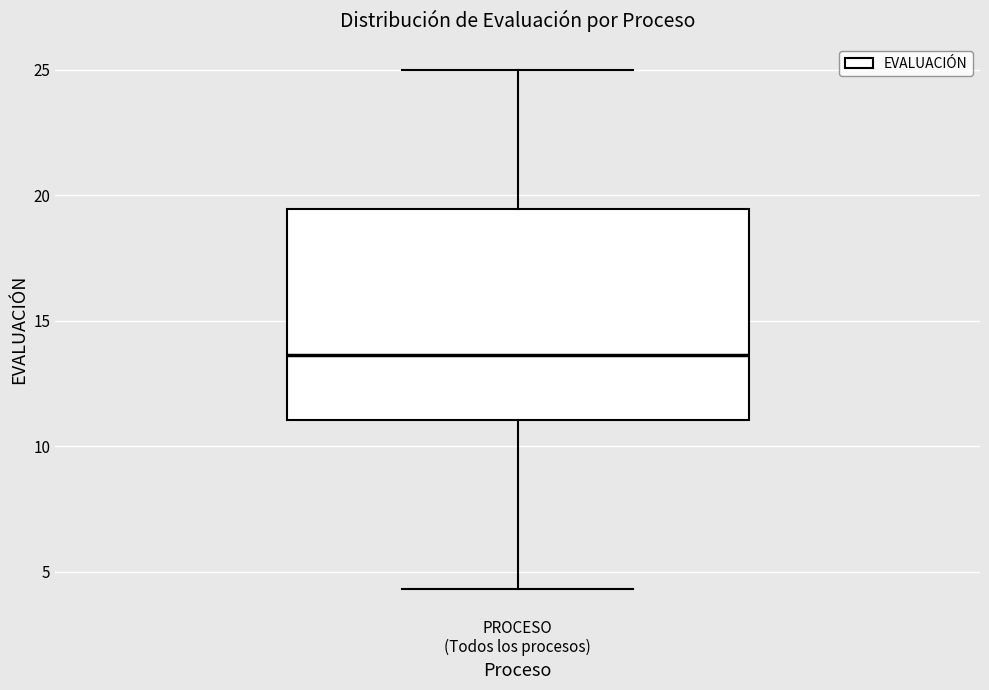

Transcribe this box plot: give where the median line is, the range the box spans, and where the two whiskers end, as read against the y-axis. The values are not printed on the chart, so give them approximately, as read against the axis.

median 13.5, box 11.0 to 19.5, whiskers 4.5 to 25.0